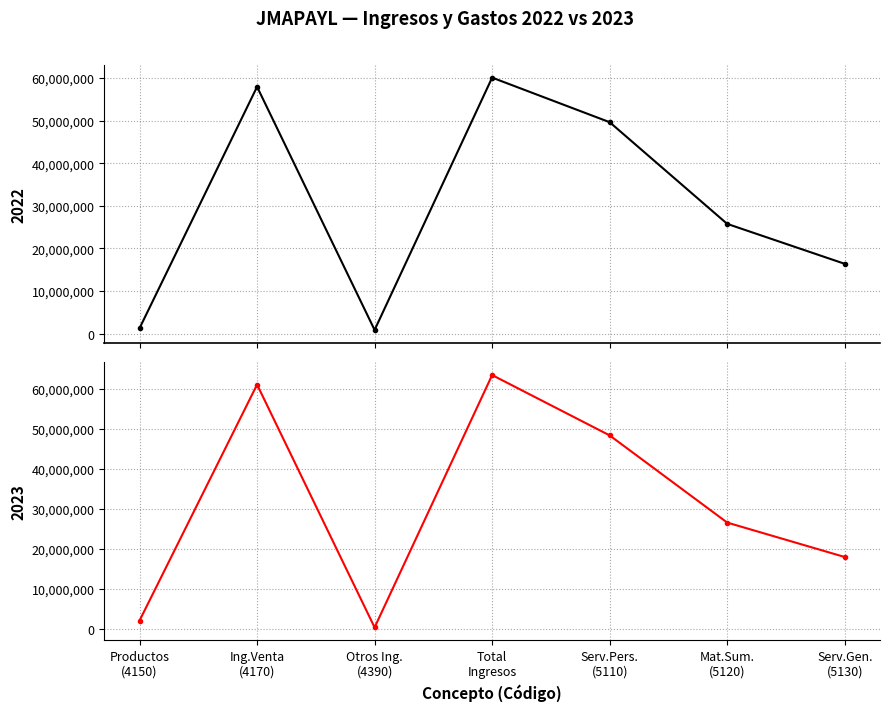

What is the maximum value for 2023?

63464060.1